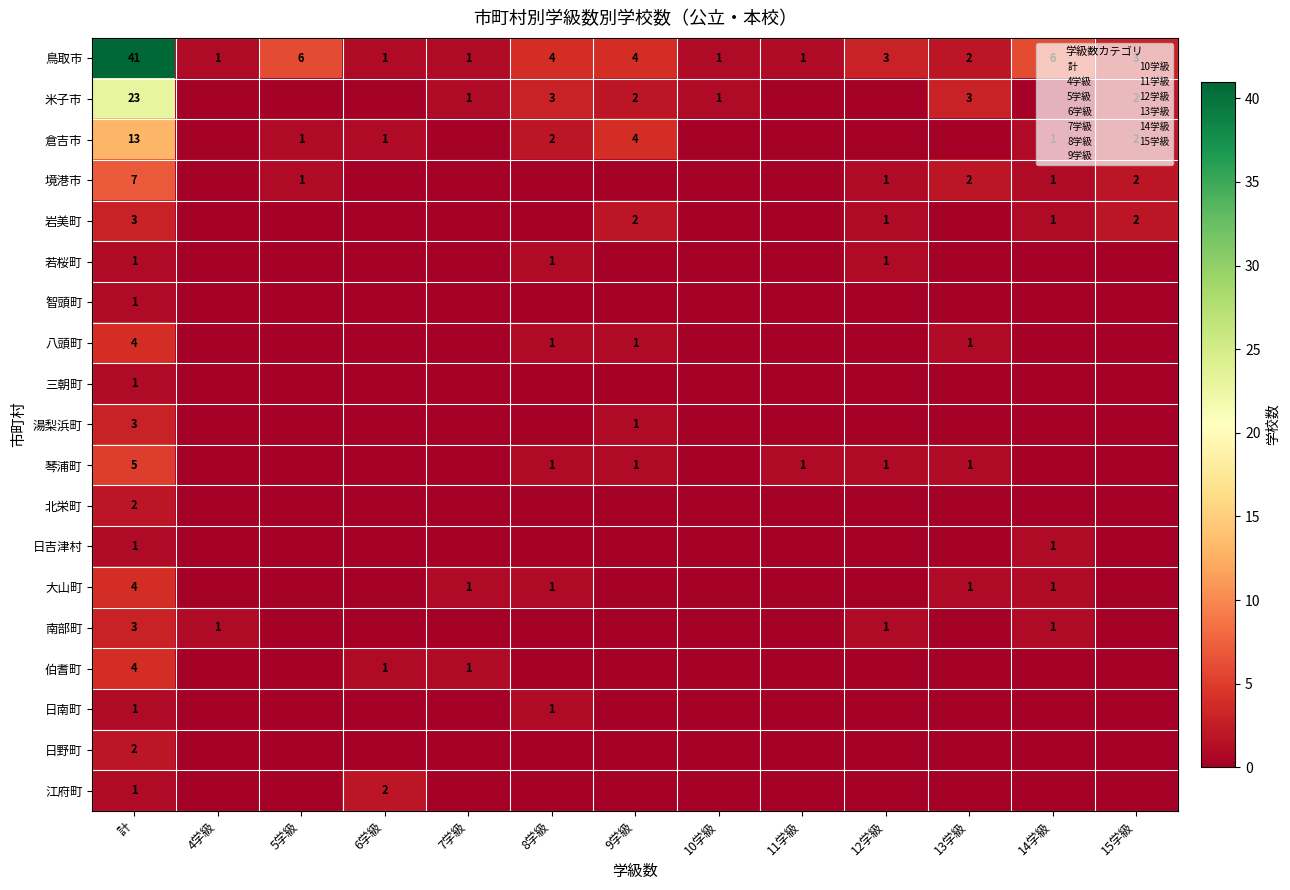

True or false: 日吉津村 has a value of 1 at 計.

True